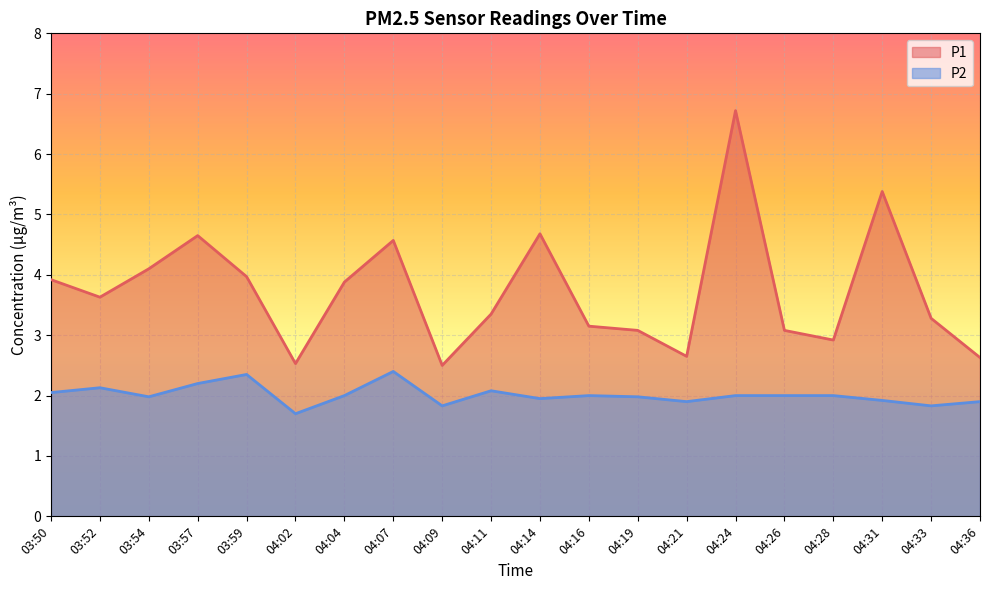

What is the difference between the maximum and minimum values in the P2 series?

0.7